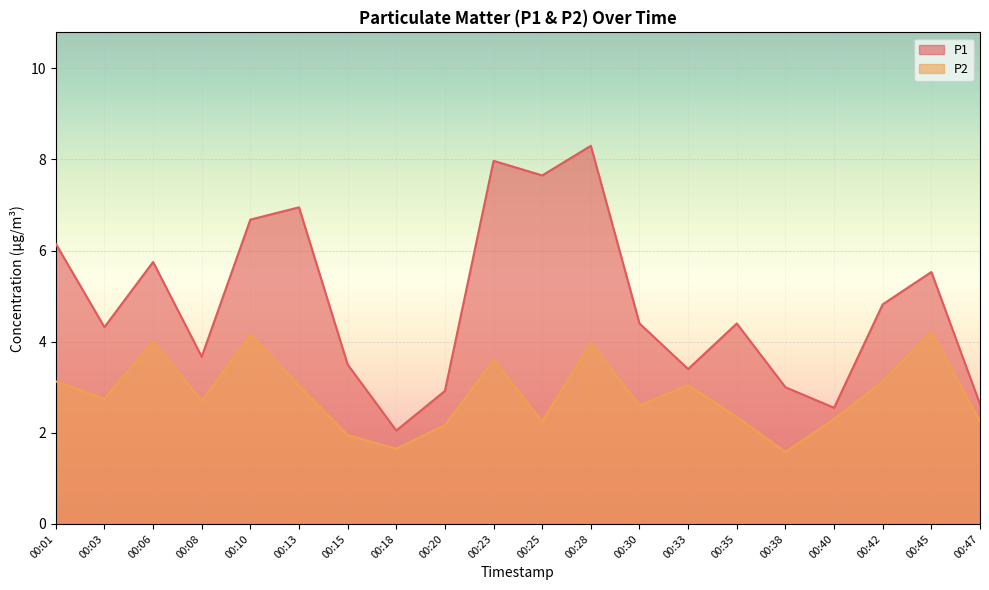

Is it true that P2 equals 3.6 at 00:40?

False